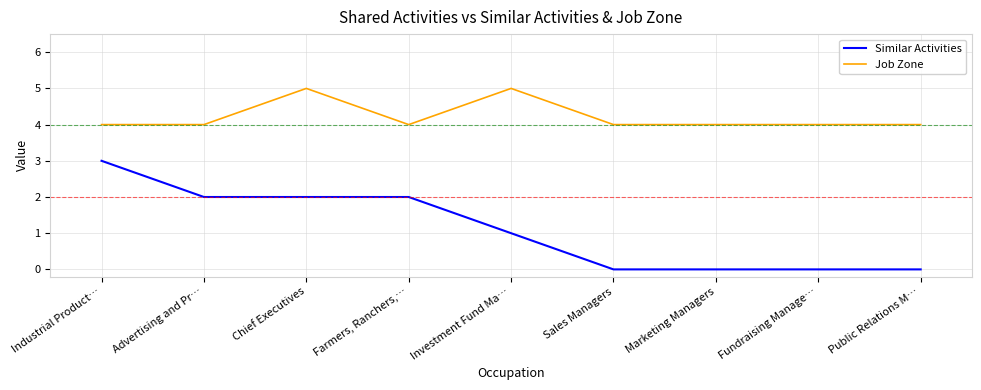

What are all the series names shown in the legend?

Similar Activities, Job Zone